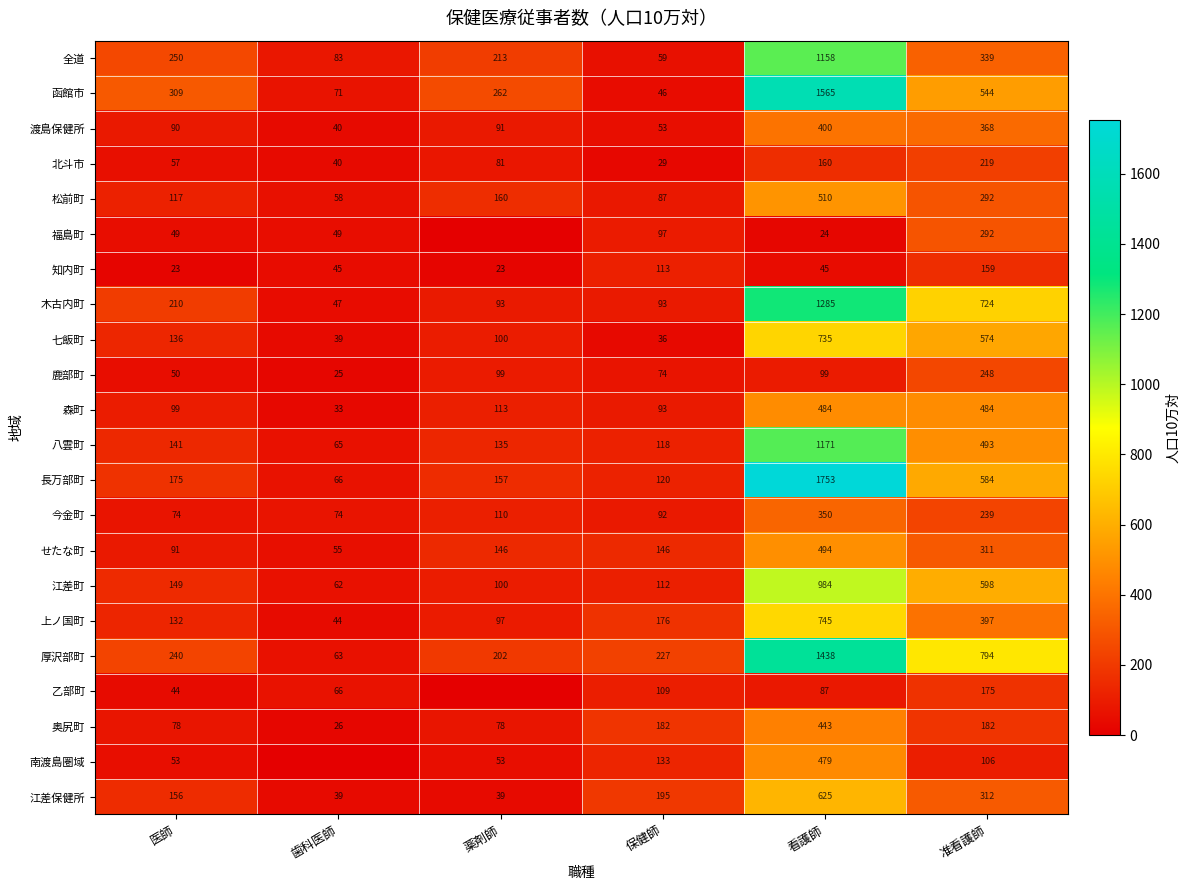

List the labels in order of 上ノ国町 value, largest first.

看護師, 准看護師, 保健師, 医師, 薬剤師, 歯科医師